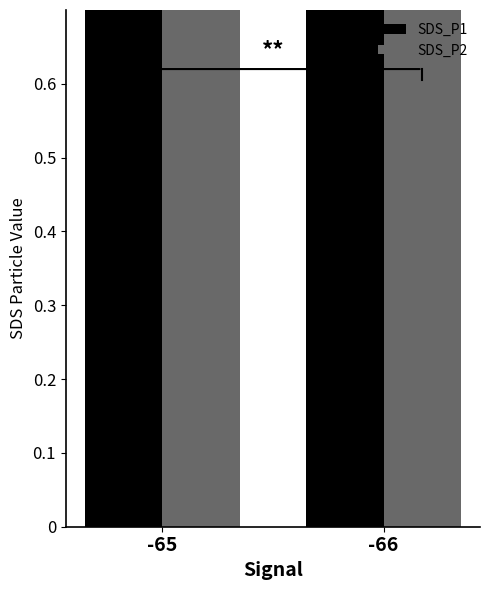

True or false: SDS_P2 has a value of 1.4 at -65.

True